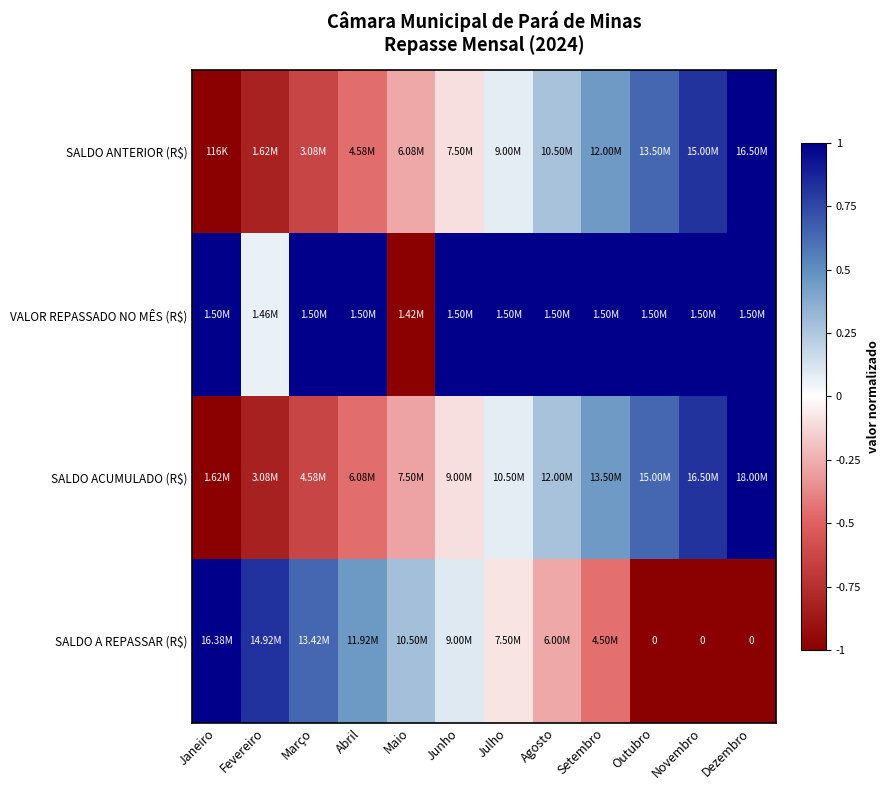

How many series are shown in this chart?

4